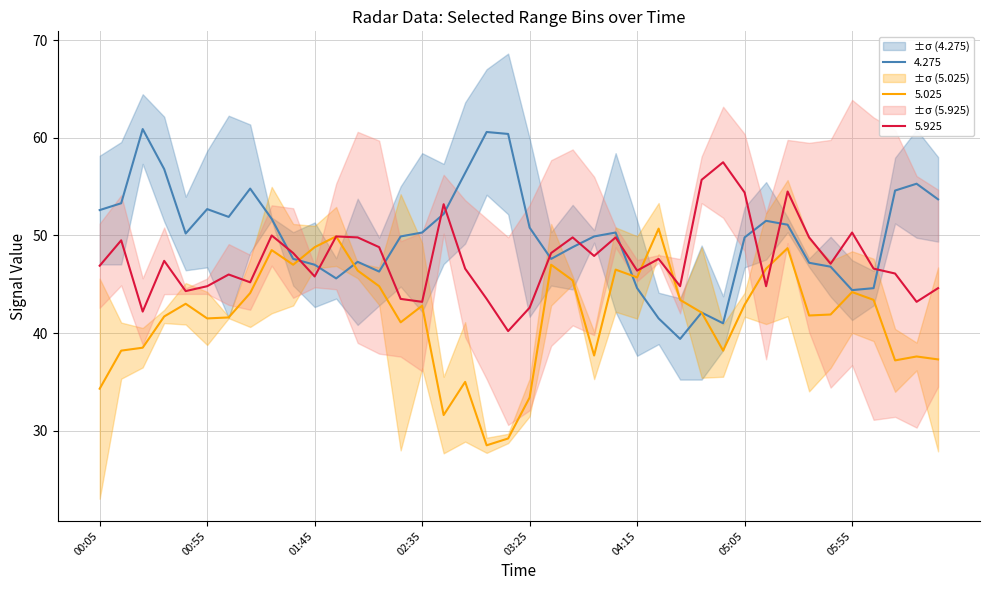

What is the label of the 2nd point from the left?

2021/01/06 00:15